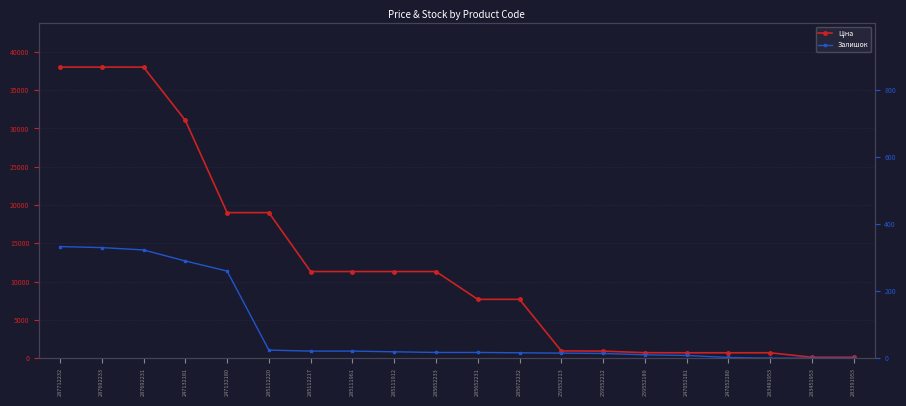

Which series has the largest total across all categories?

Ціна